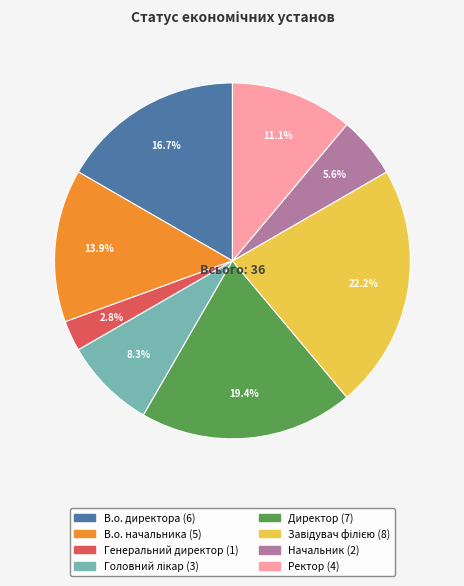

Is there any slice that represents more than half of the pie?

No